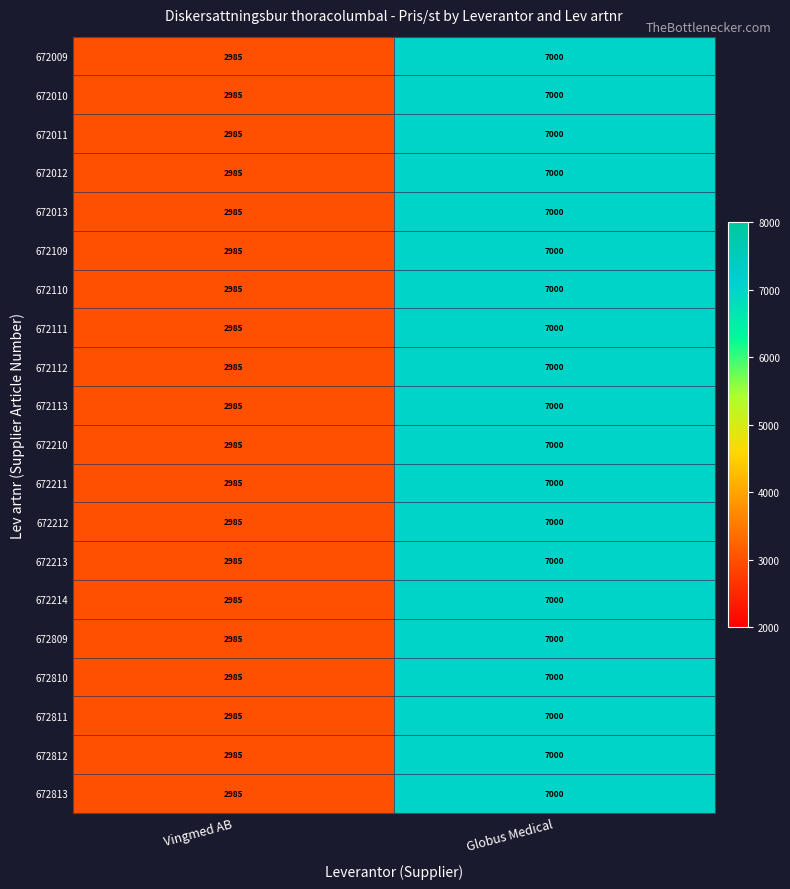

What is the difference between the 672110 values at Globus Medical and Vingmed AB?

4015